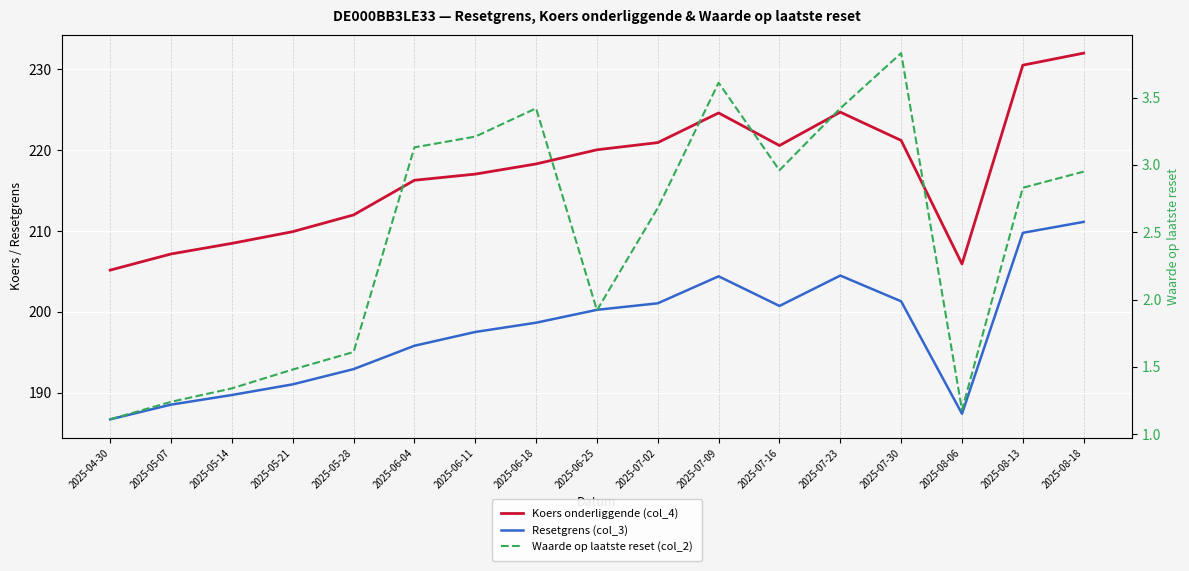

Is this an area chart (filled region under the line)?

No